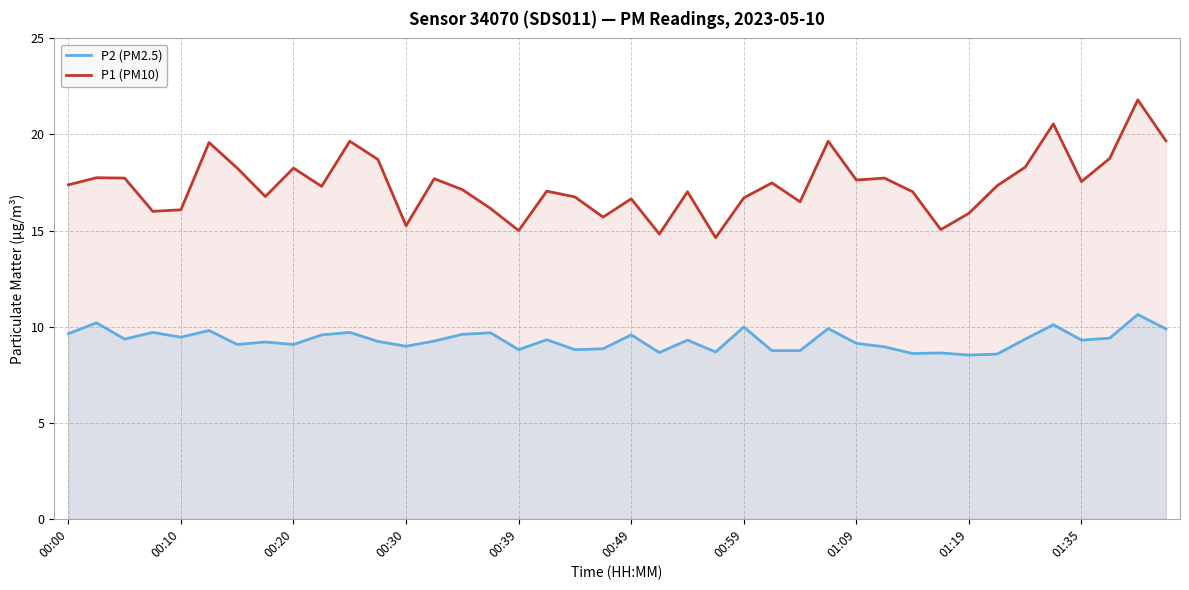

How many values in the P1 (PM10) series exceed 17?

25